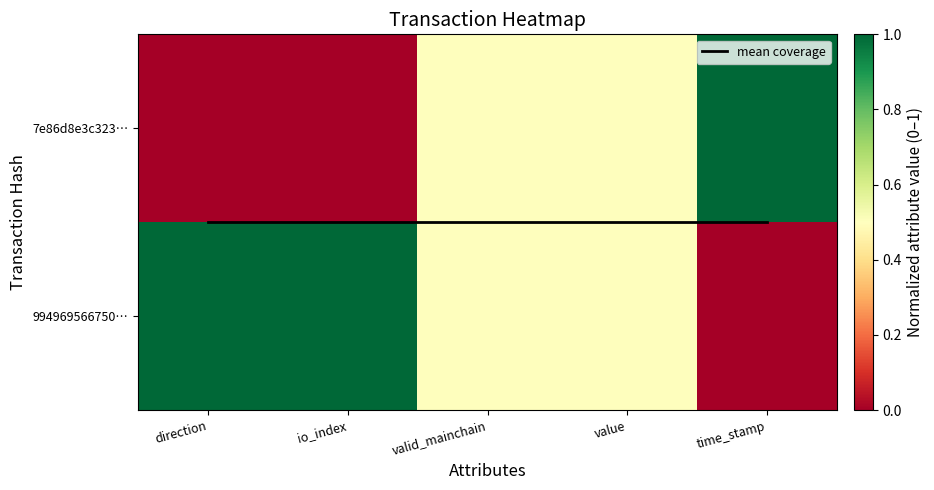

At which category is the sum across all series the highest?

direction